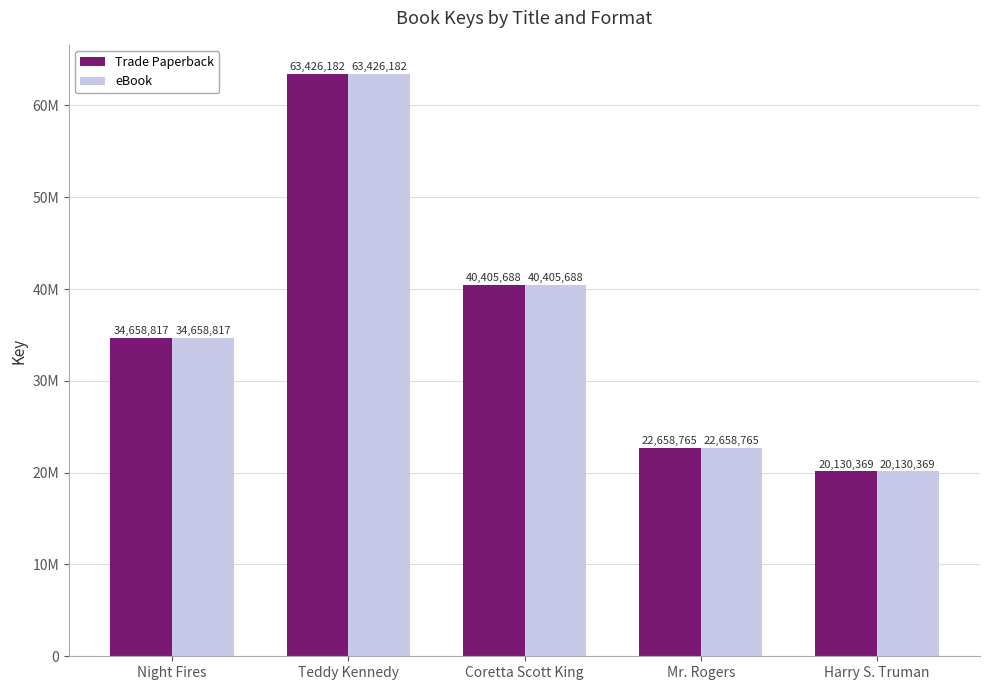

What is the difference between the maximum and minimum values in the eBook series?

43295813